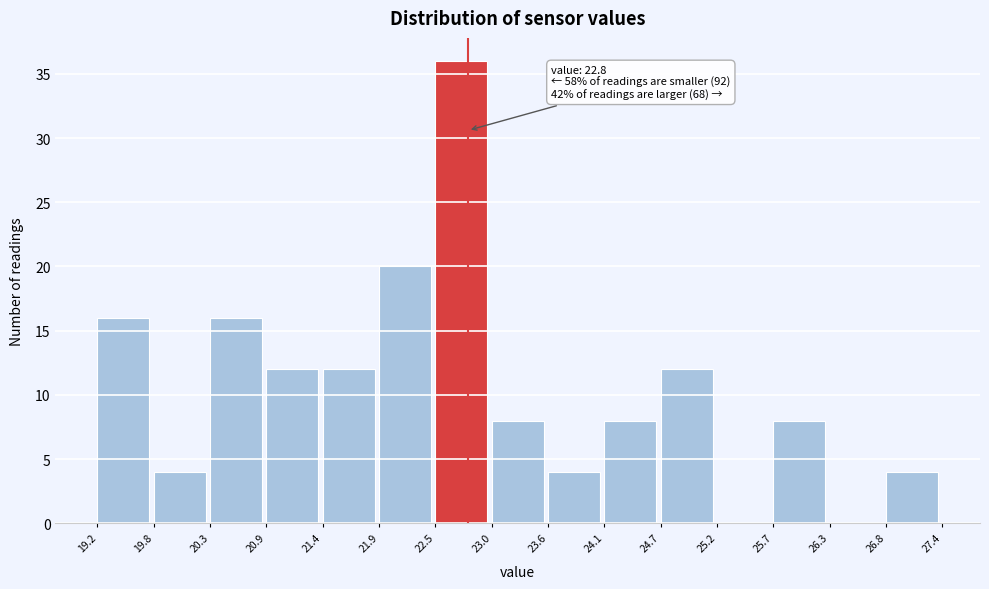

Which range on the x-axis has the tallest bar?

22.5 to 23.0